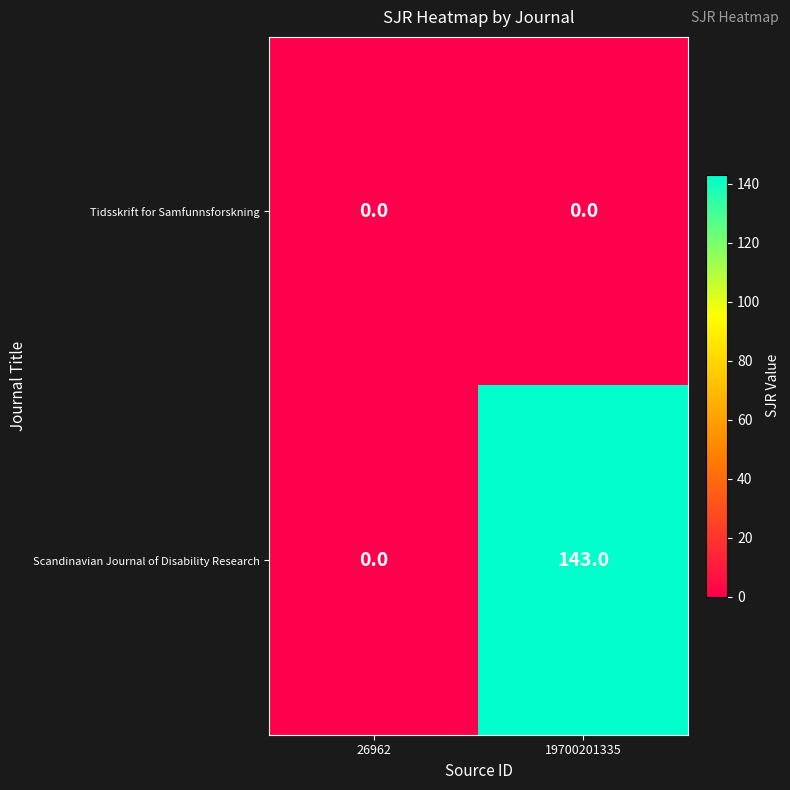

Where is Scandinavian Journal of Disability Research nearest to the value 71?

26962